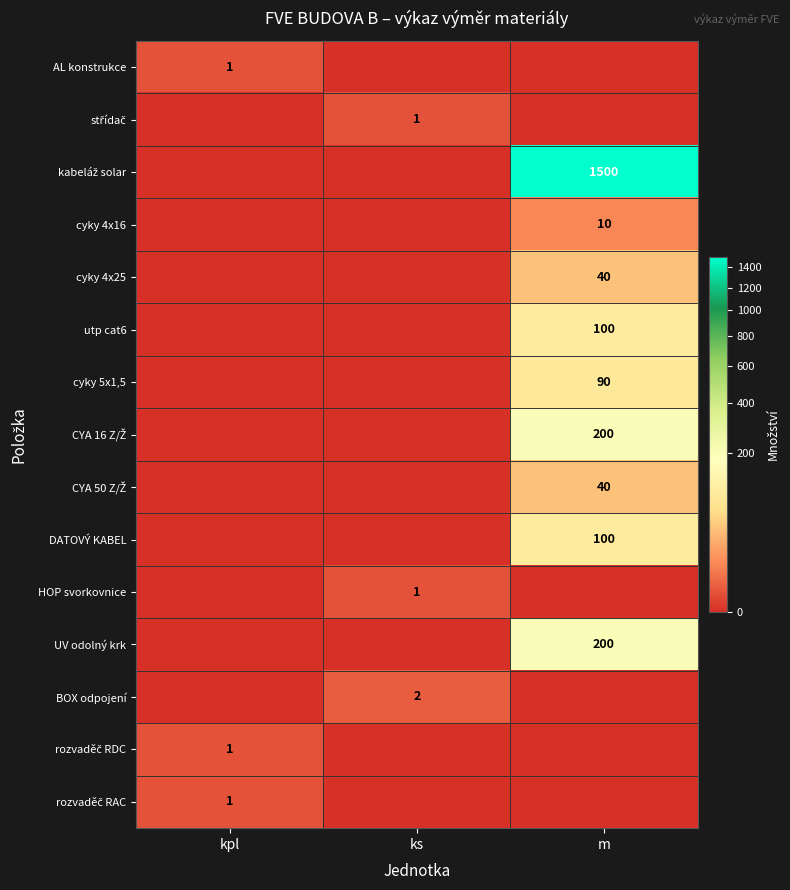

Is it true that cyky 4x25 equals 20 at m?

False